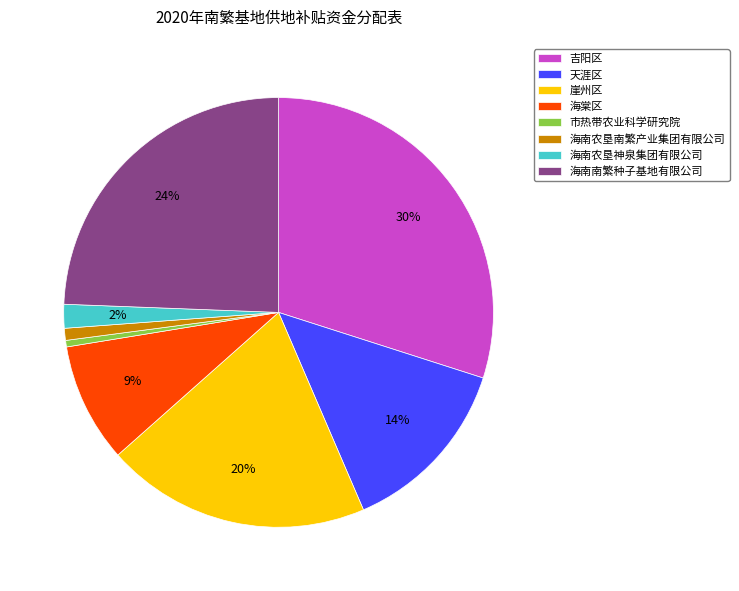

Which category has the biggest portion of the pie?

吉阳区